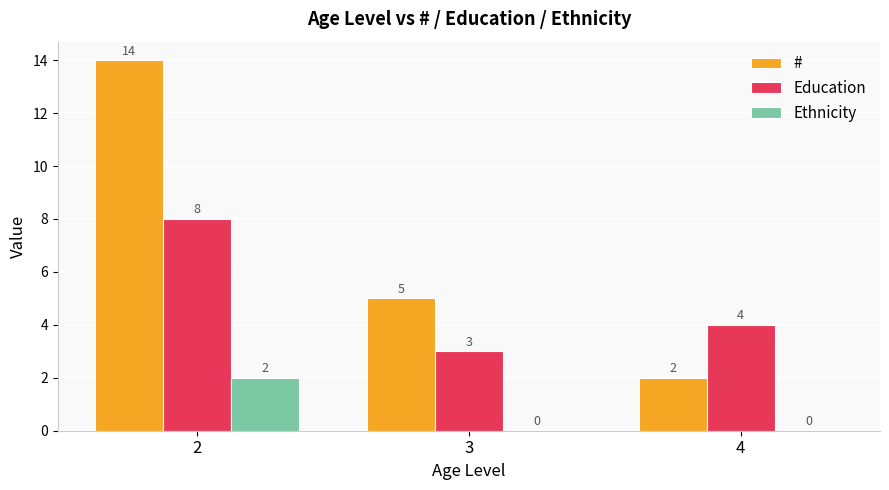

Reading left to right, transcribe all the data shown in this chart.

#: 2=14	3=5	4=2
Education: 2=8	3=3	4=4
Ethnicity: 2=2	3=0	4=0